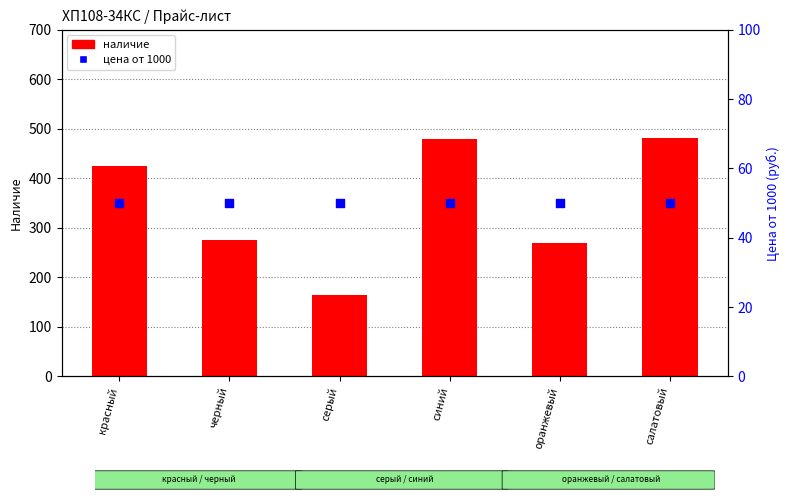

What are all the series names shown in the legend?

наличие, цена от 1000